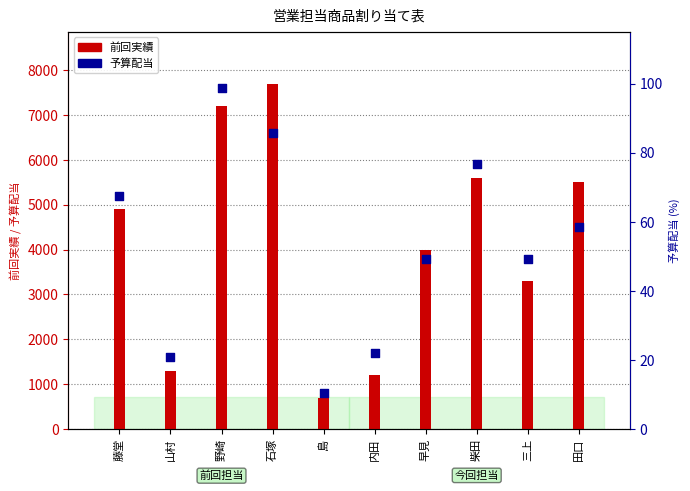

What is the total value across all series at 山村?

1320.8